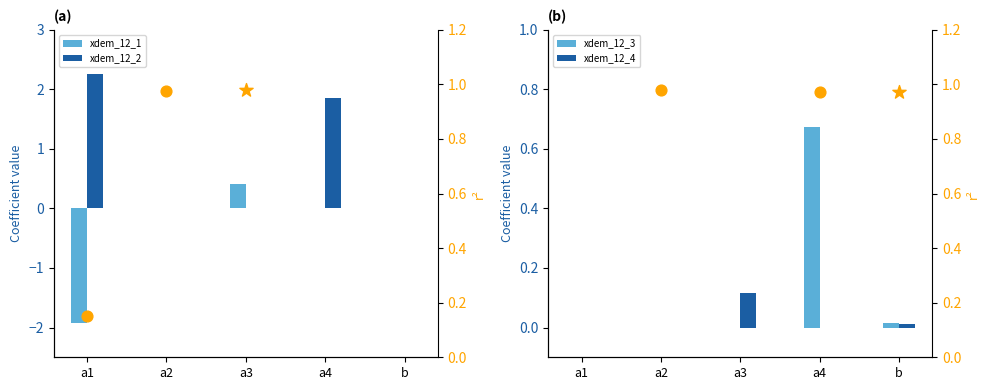

Is the value of xdem_12_2 at a2 greater than the value of xdem_12_3 at a1?

No